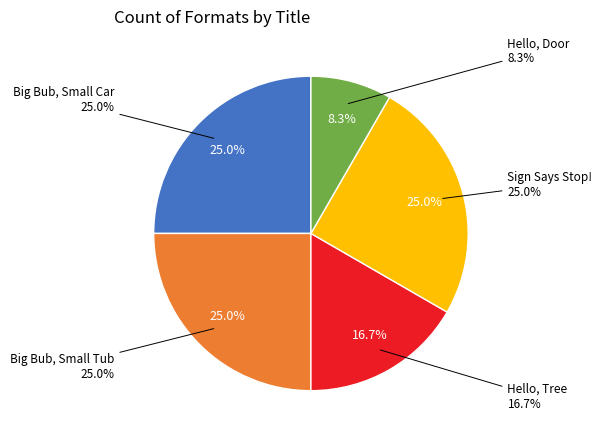

Is it true that Big Bub, Small Tub is 25% of the pie?

True